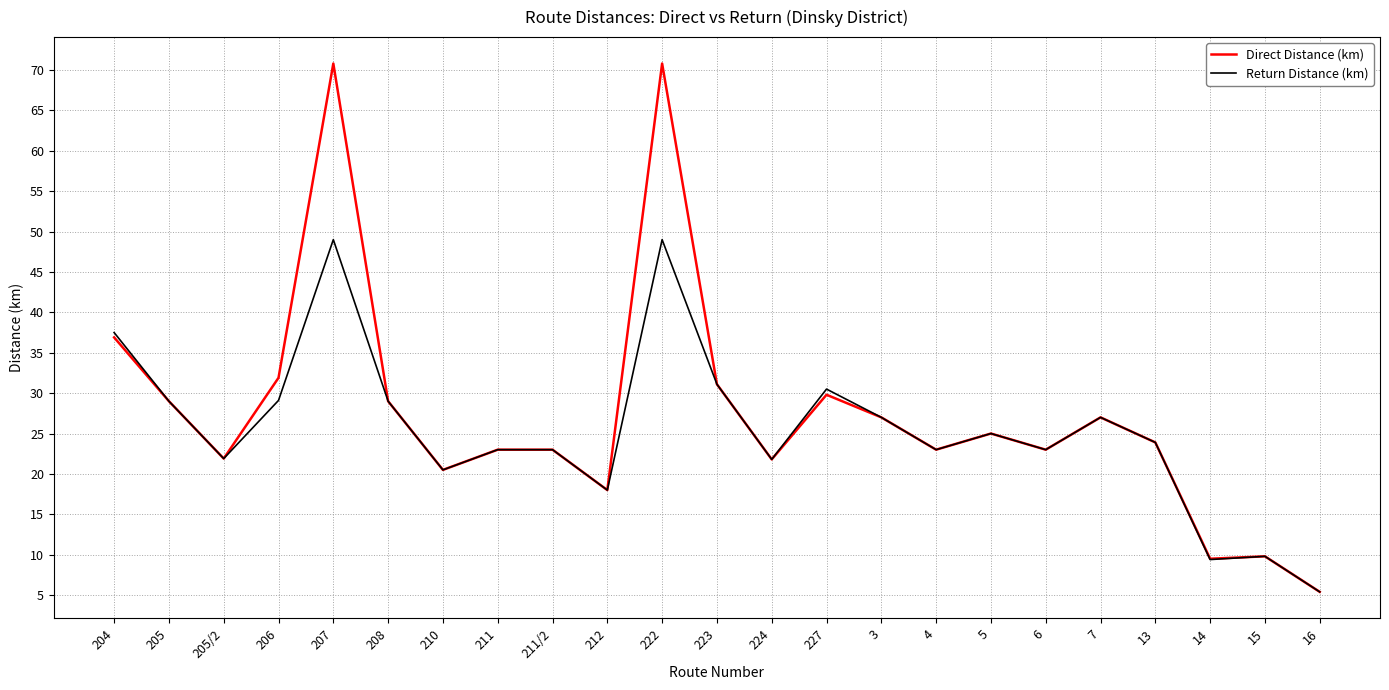

What position from the left is 15?

22